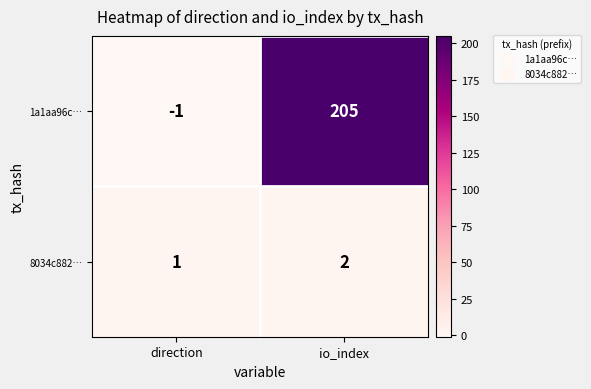

Reading right to left, transcribe all the data shown in this chart.

1a1aa96c…: io_index=205	direction=-1
8034c882…: io_index=2	direction=1